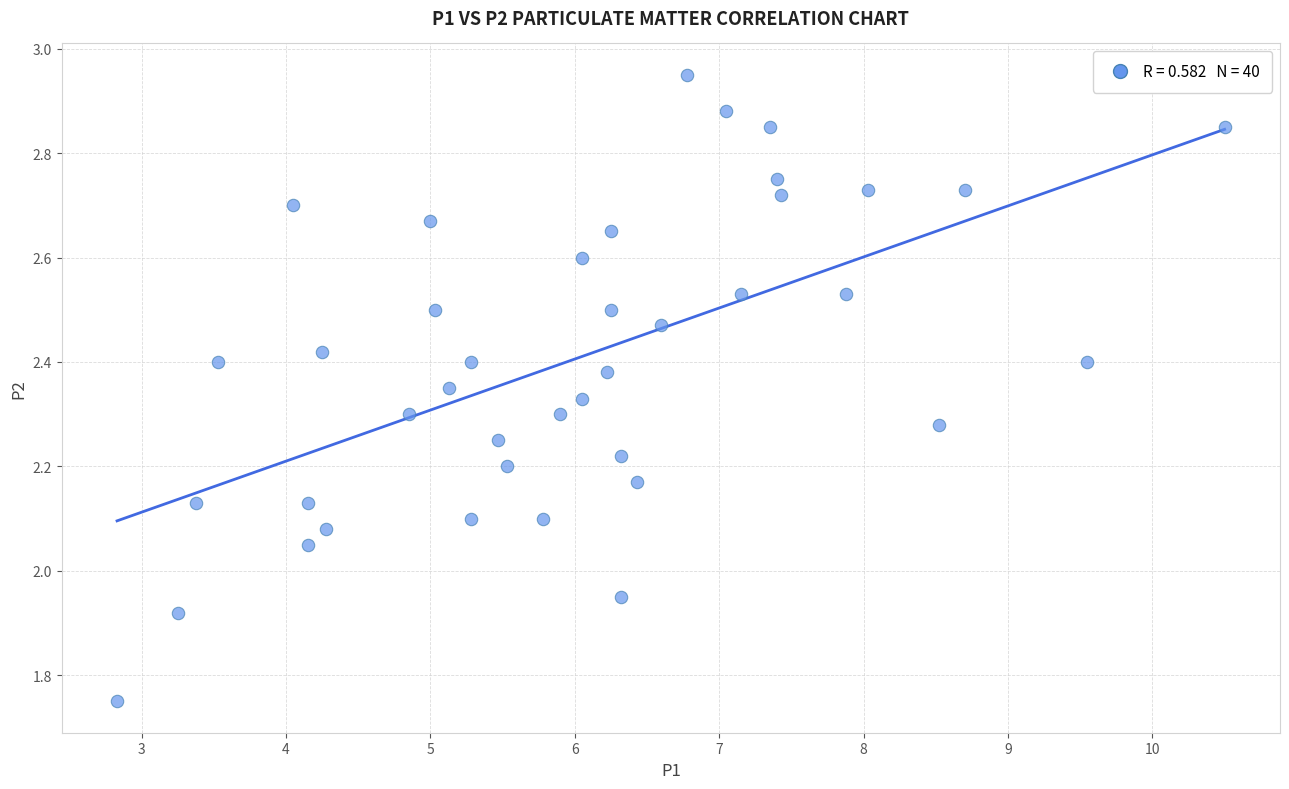

What is the range of X values (max minus min)?

7.7